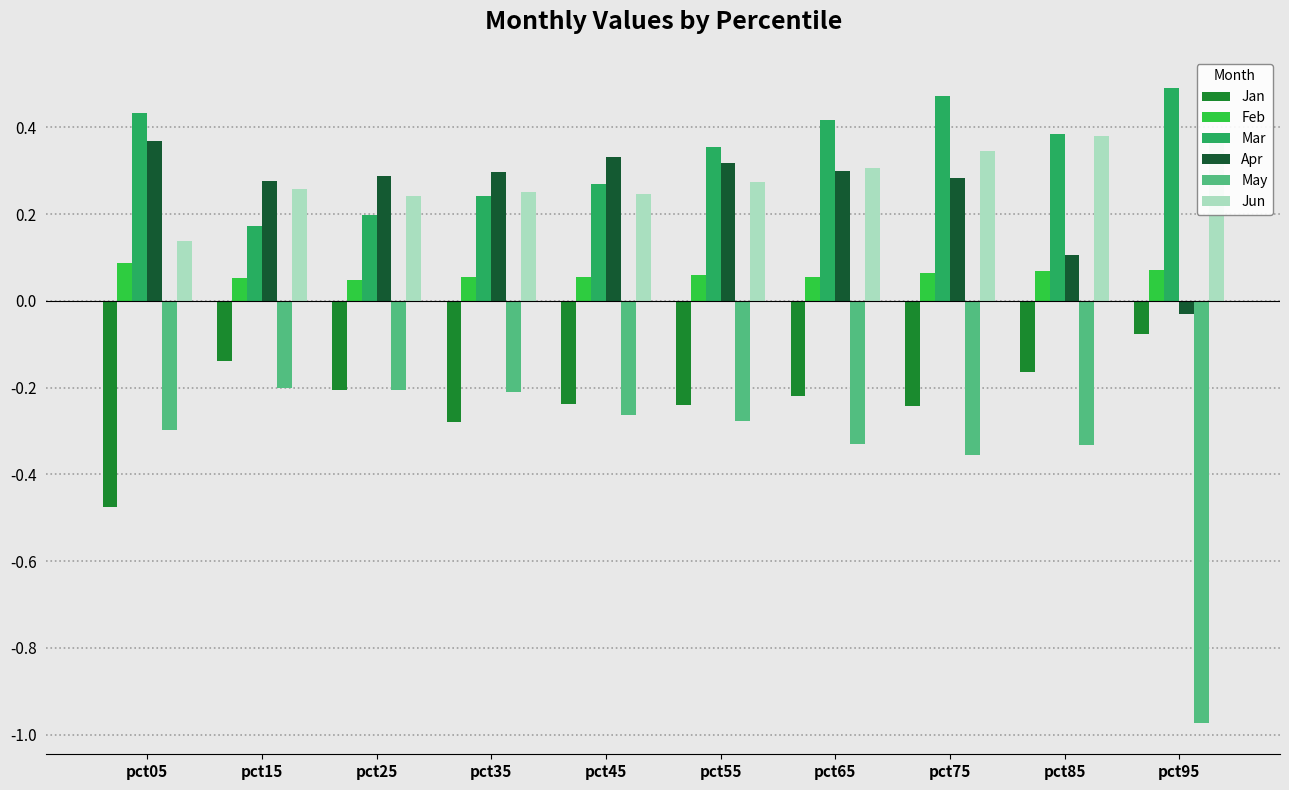

Rank the series by their maximum value, from lowest to highest.

May, Jan, Feb, Apr, Jun, Mar